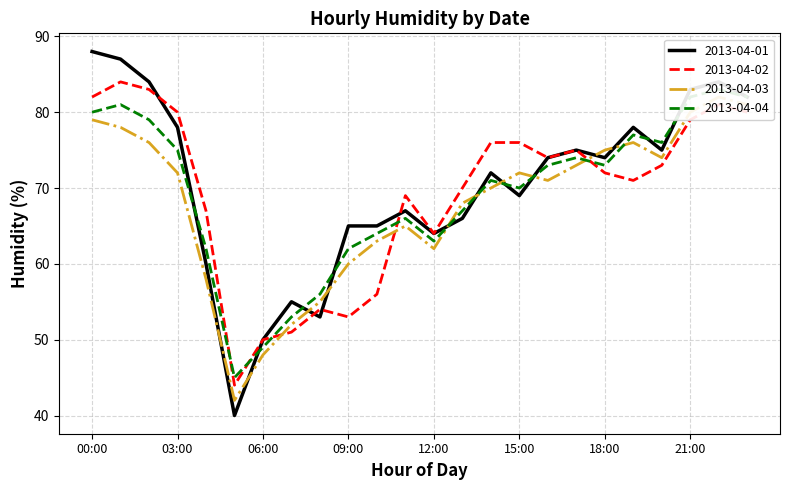

What are all the series names shown in the legend?

2013-04-01, 2013-04-02, 2013-04-03, 2013-04-04